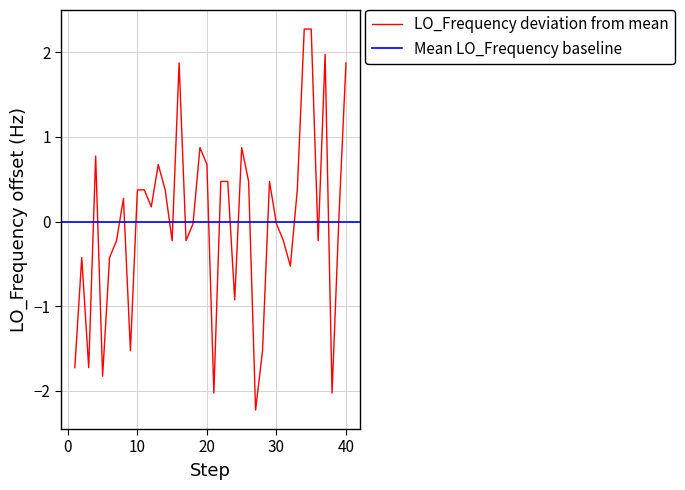

What is the lowest value of the LO_Frequency deviation from mean series?

-2.2